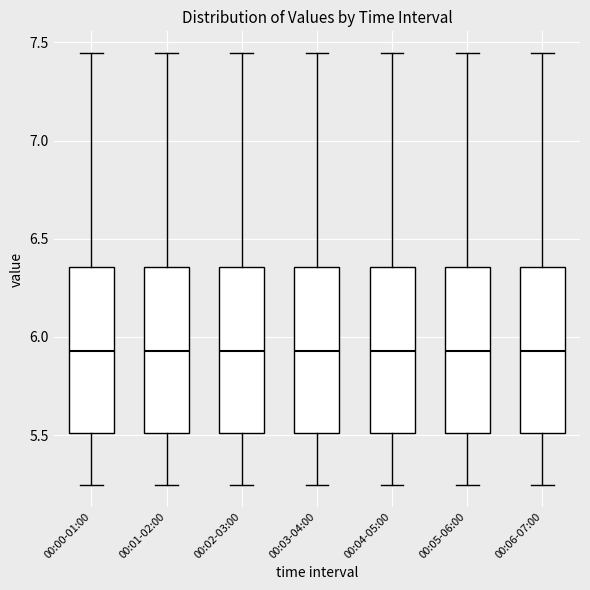

Where is the upper edge of the box for 00:01-02:00 on the y-axis? The values are not printed on the chart, so give them approximately, as read against the axis.

6.35